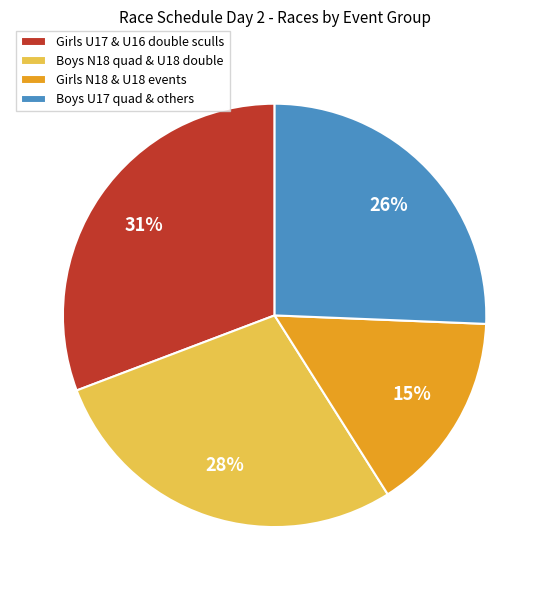

Count the number of slices in the pie.

4